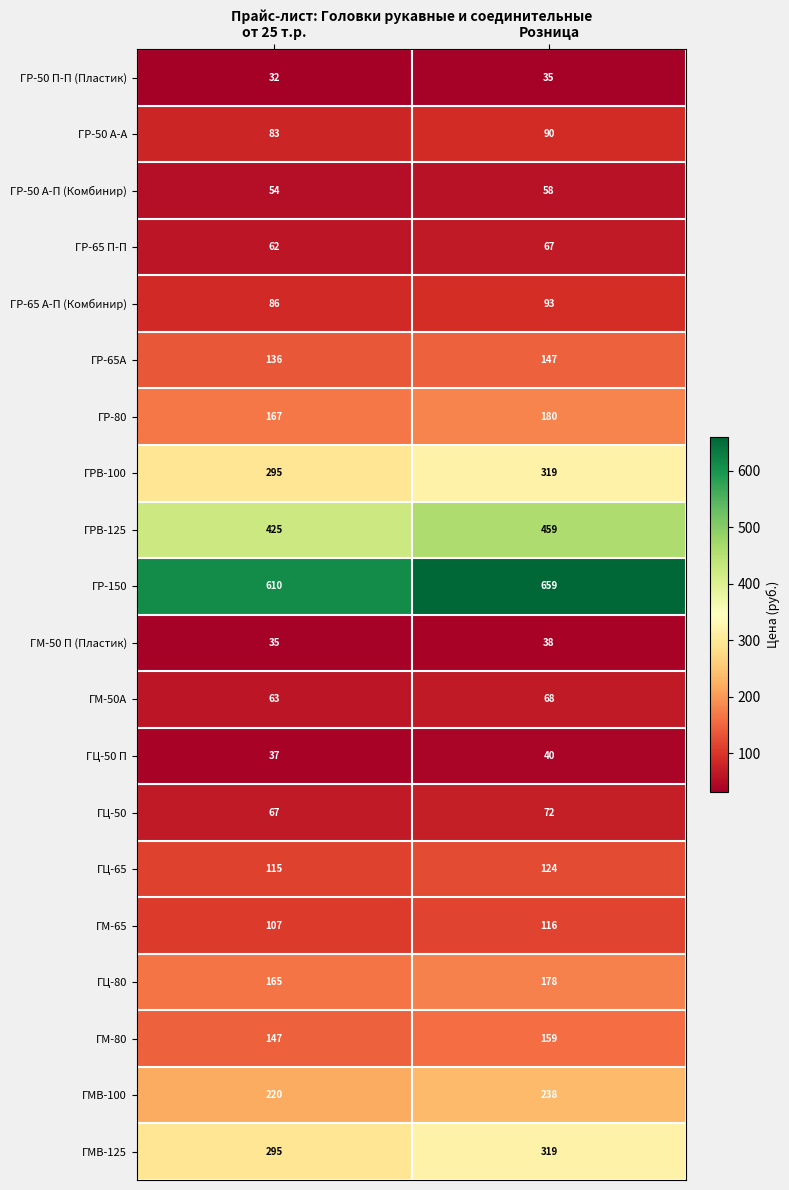

What is the average value of the ГМВ-100 series?

229